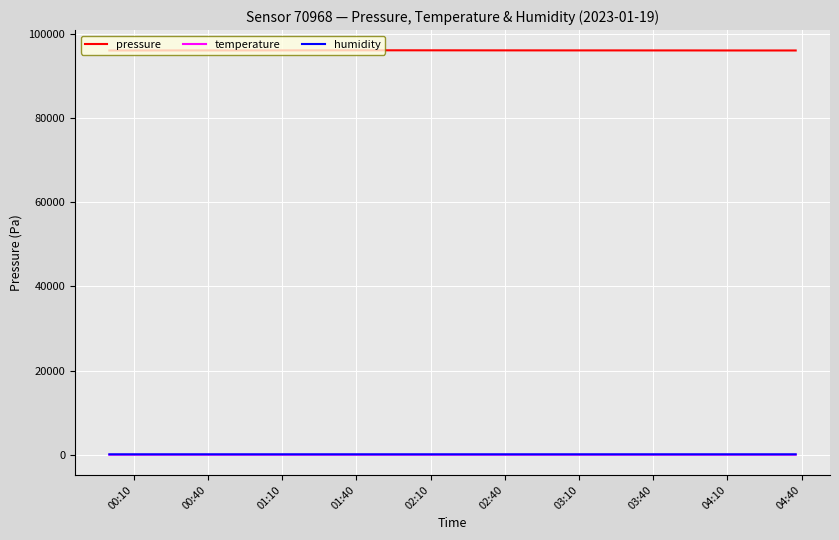

True or false: humidity and pressure intersect in this chart.

False